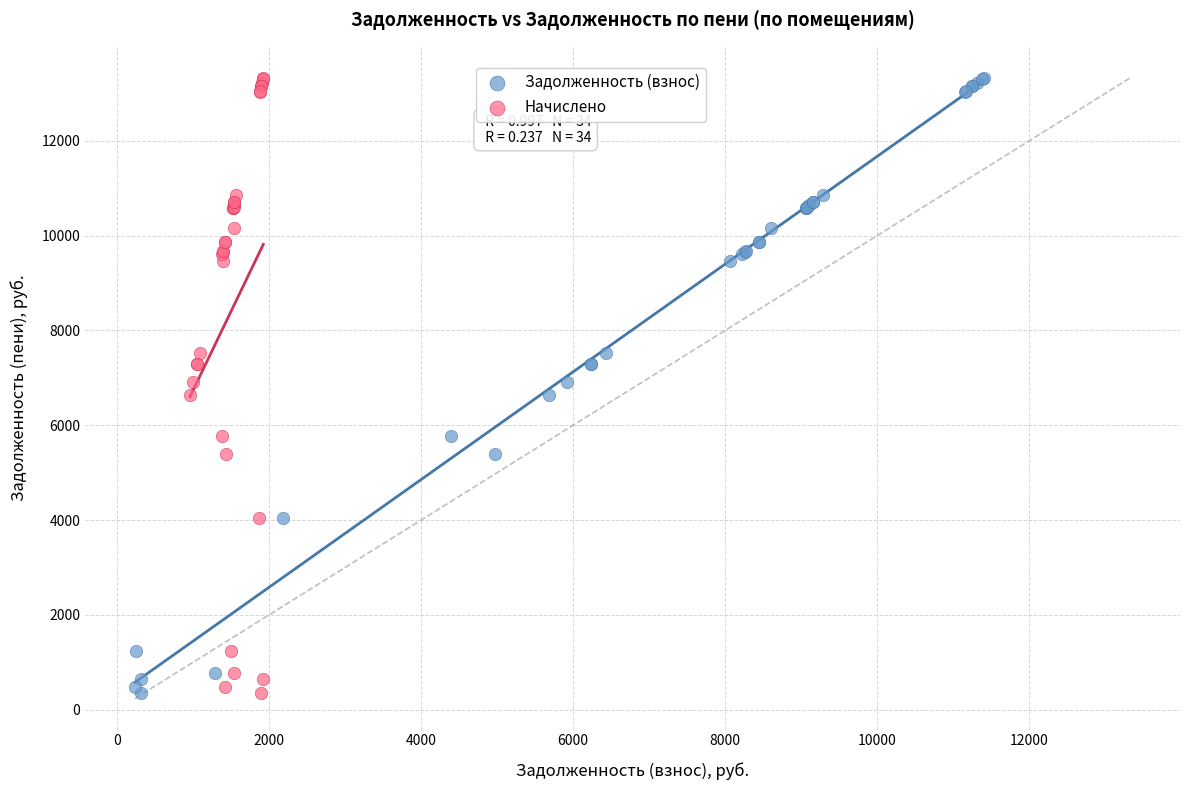

What are all the series names shown in the legend?

Задолженность (взнос), Начислено